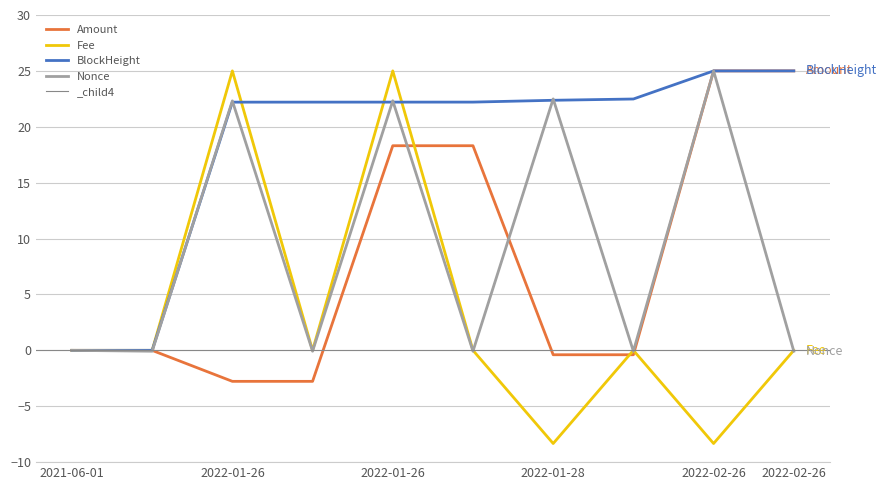

What is the average value of the Nonce series?

9.2